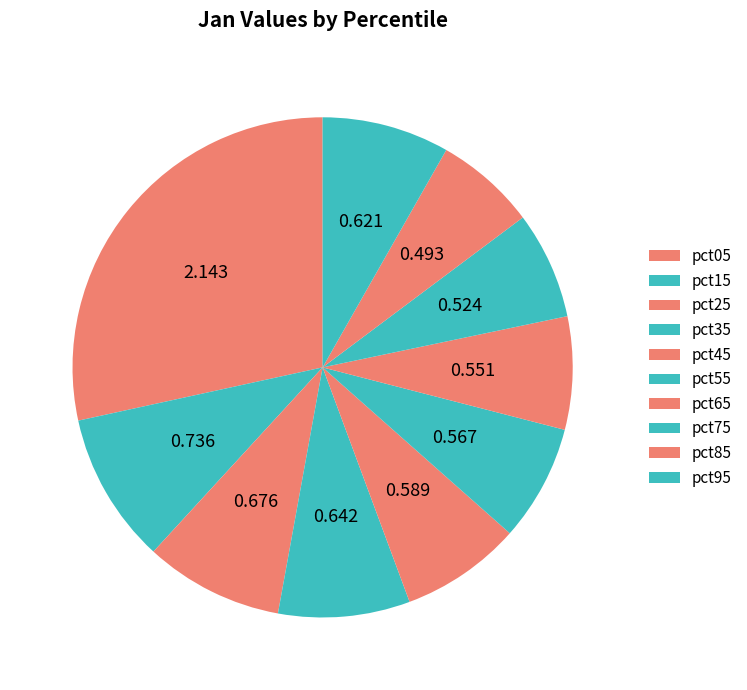

To the nearest percent, what is the combined percentage of pct25 and pct85?

16%